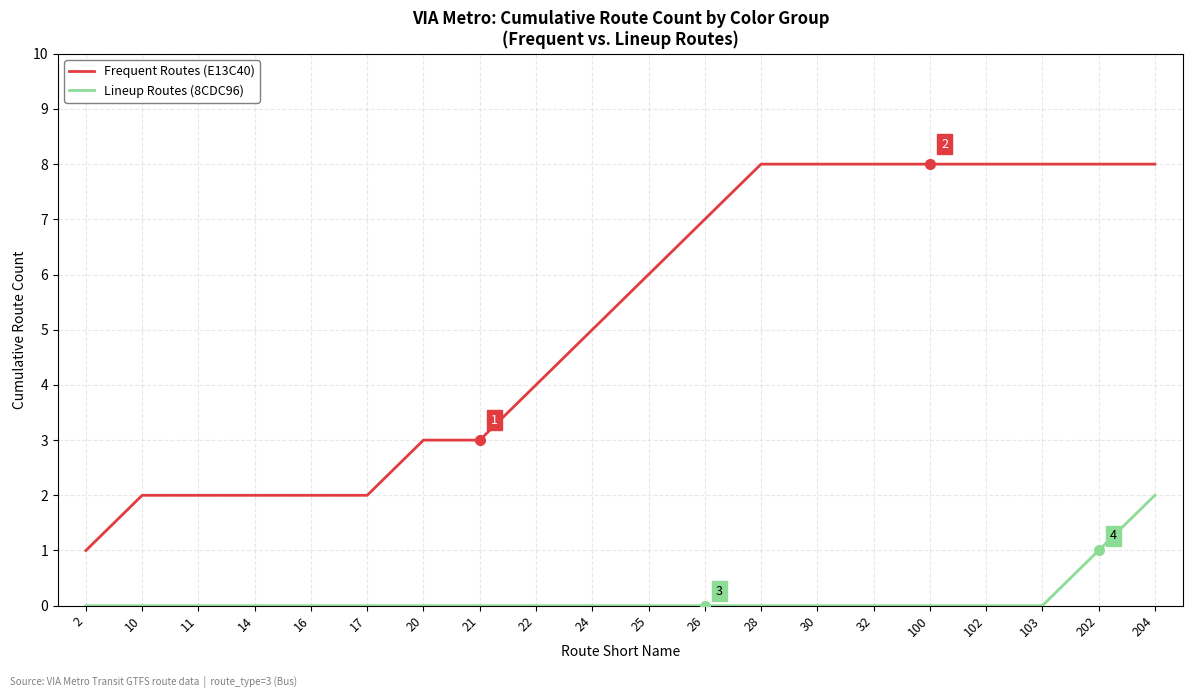

Is the value of Lineup Routes (8CDC96) at 25 greater than the value of Frequent Routes (E13C40) at 103?

No